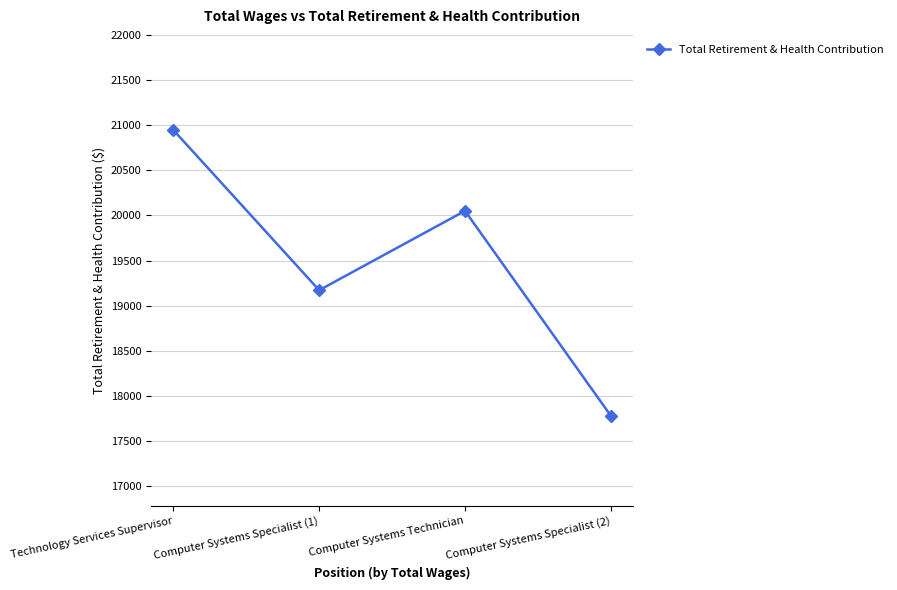

How many distinct data groups are displayed?

1